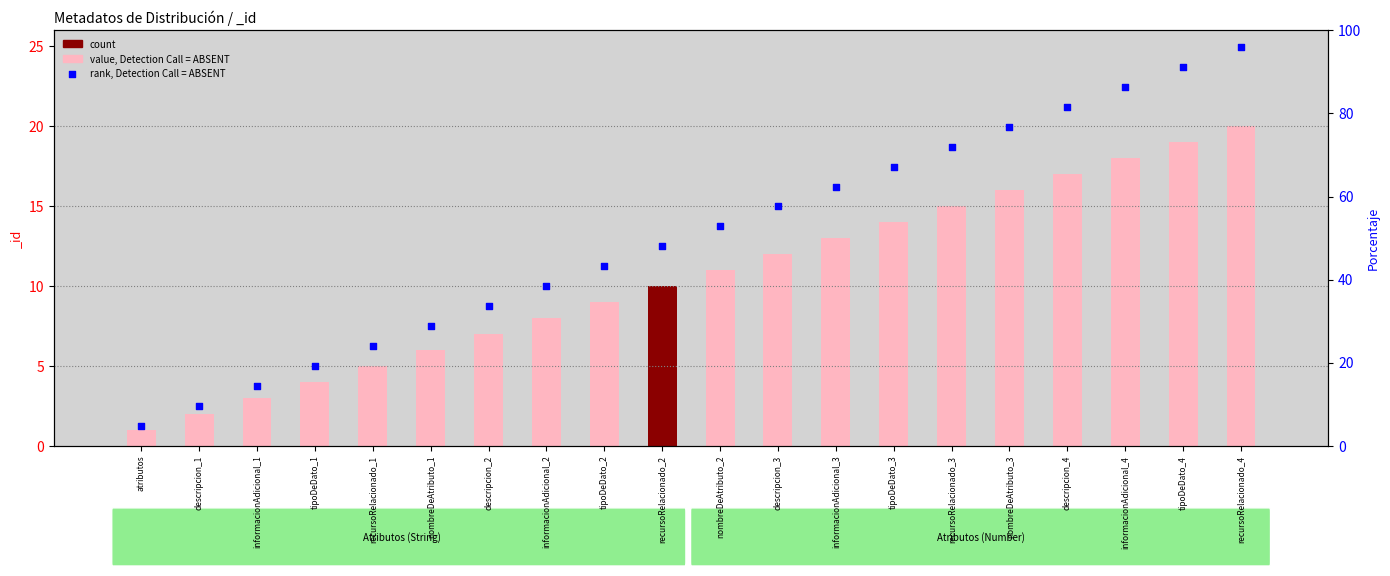

Is the value of rank, Detection Call = ABSENT at recursoRelacionado_2 greater than the value of value, Detection Call = ABSENT at tipoDeDato_3?

Yes